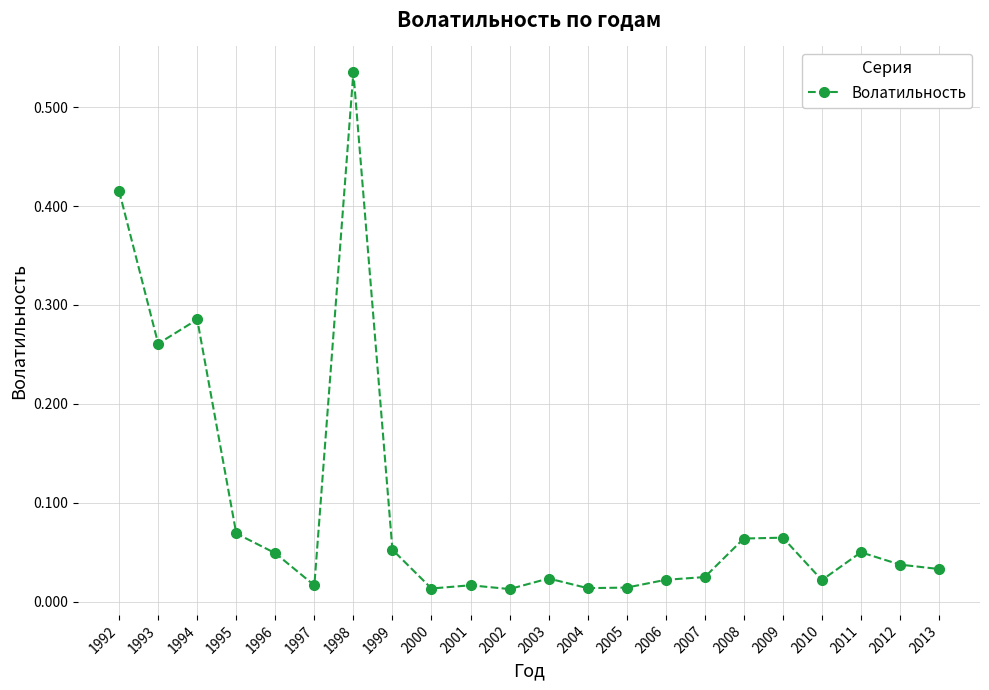

What is the sum of all values?

2.1